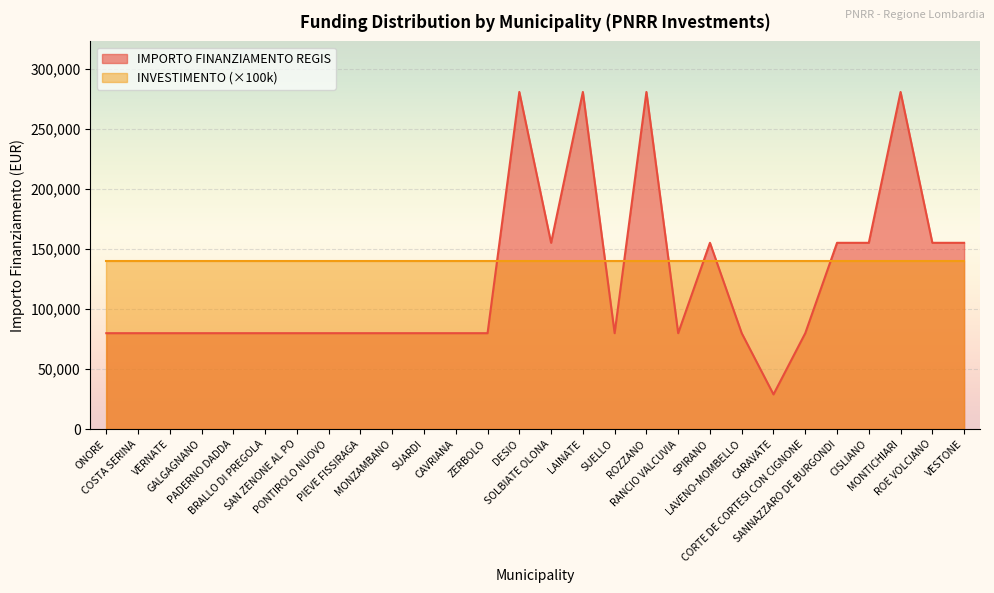

What value does the data have at DESIO?

280932